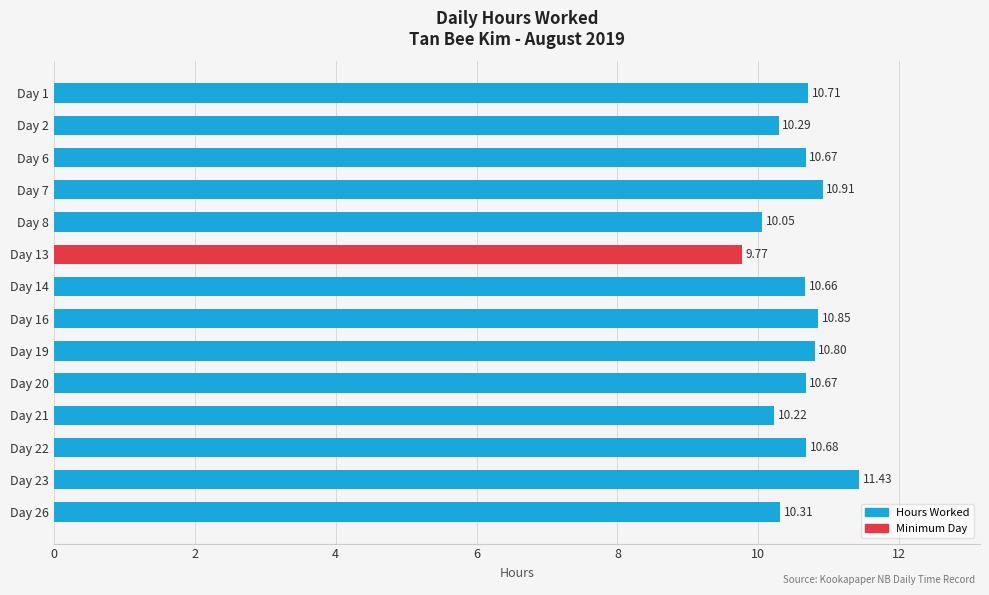

What is the difference between the second highest and second lowest values?

0.9